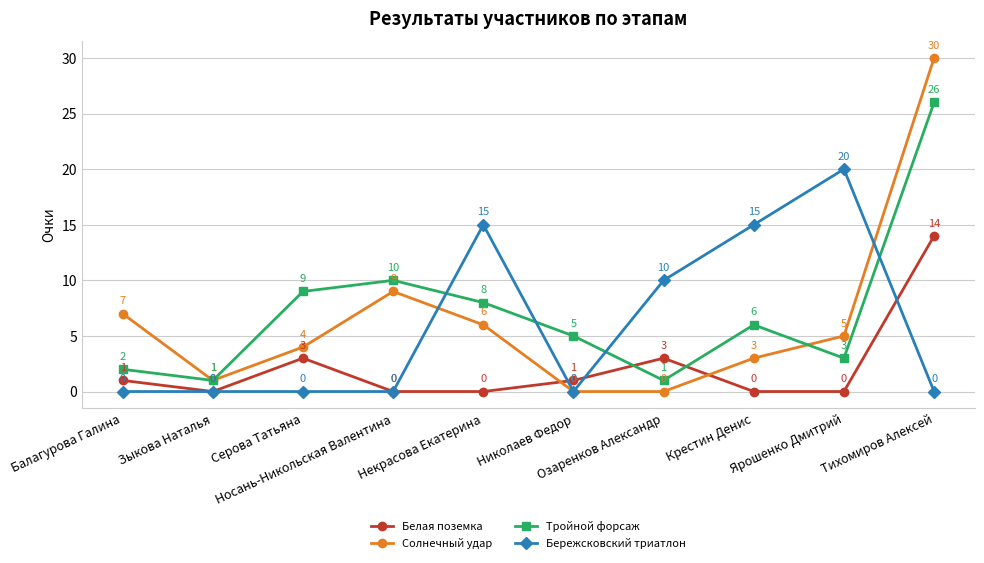

What are all the series names shown in the legend?

Белая поземка, Солнечный удар, Тройной форсаж, Бережсковский триатлон